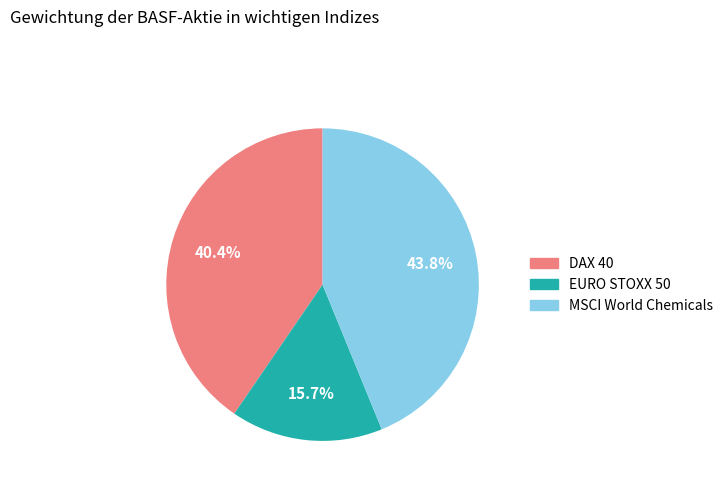

To the nearest percent, what is the average slice percentage?

33%